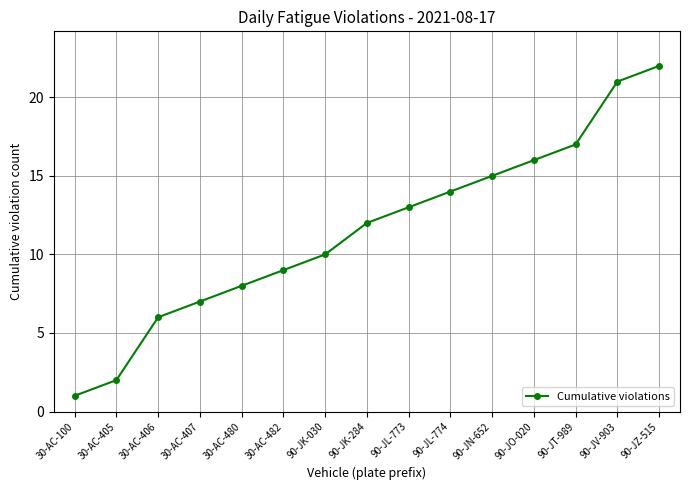

Reading left to right, list all the values displayed in this chart.

30-AC-100=1	30-AC-405=2	30-AC-406=6	30-AC-407=7	30-AC-480=8	30-AC-482=9	90-JK-030=10	90-JK-284=12	90-JL-773=13	90-JL-774=14	90-JN-652=15	90-JO-020=16	90-JT-989=17	90-JV-903=21	90-JZ-515=22